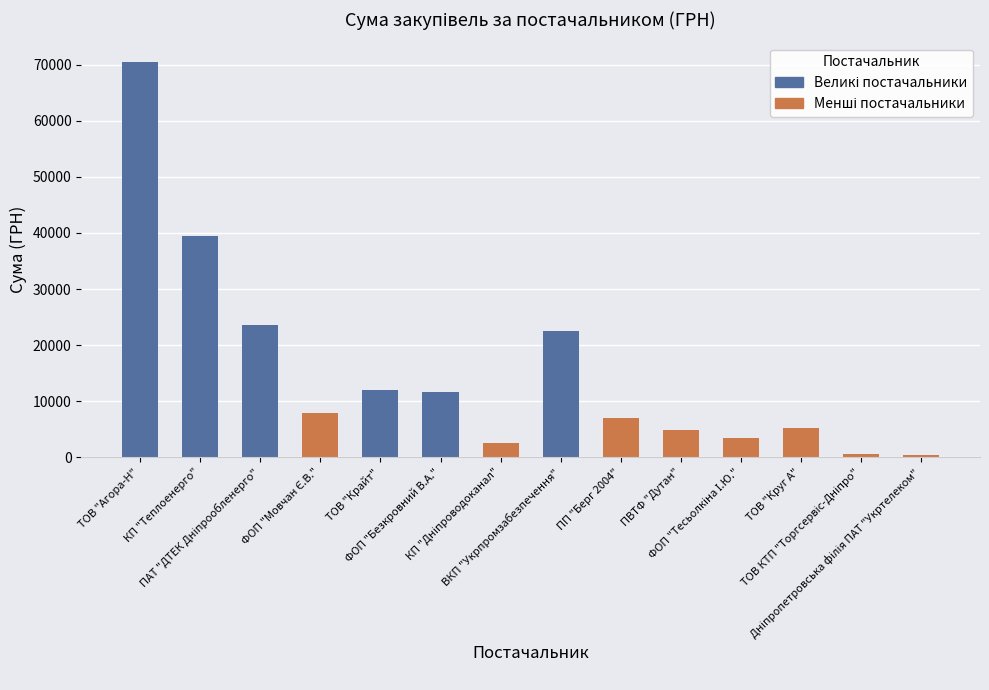

Reading left to right, extract all data points from this chart.

70467.3	39389.0	23517.0	7922.3	11887.2	11580.5	2578.0	22441.2	6988.9	4798.5	3387.1	5122.2	517.5	304.0